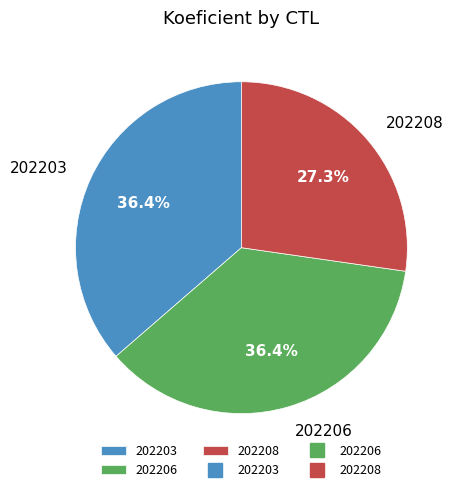

Does 202206 account for over 50% of the chart?

No